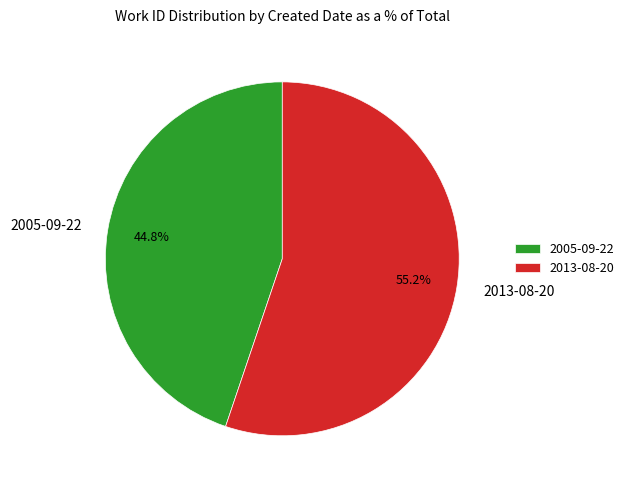

To the nearest percent, what portion does 2013-08-20 represent?

55%